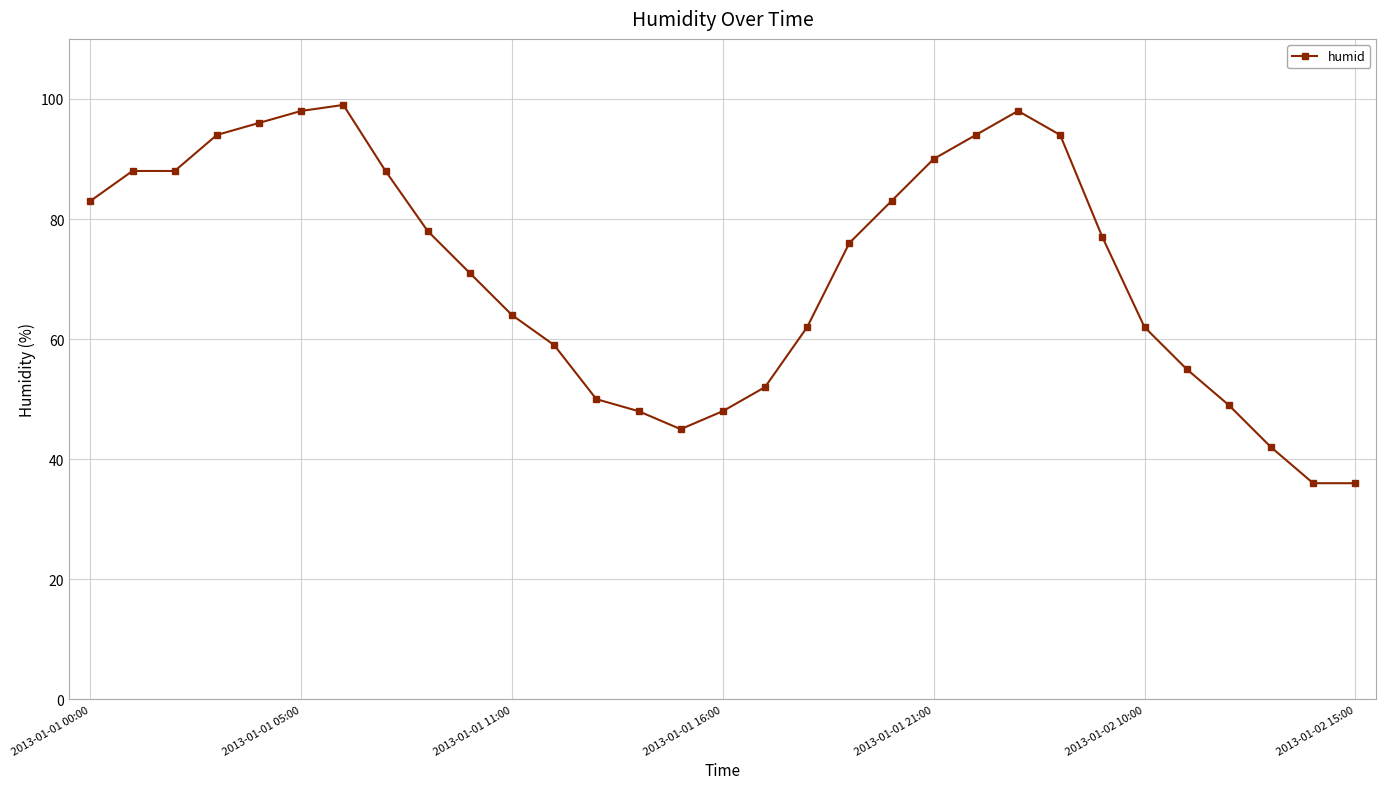

What is the difference between the maximum and minimum values?

63